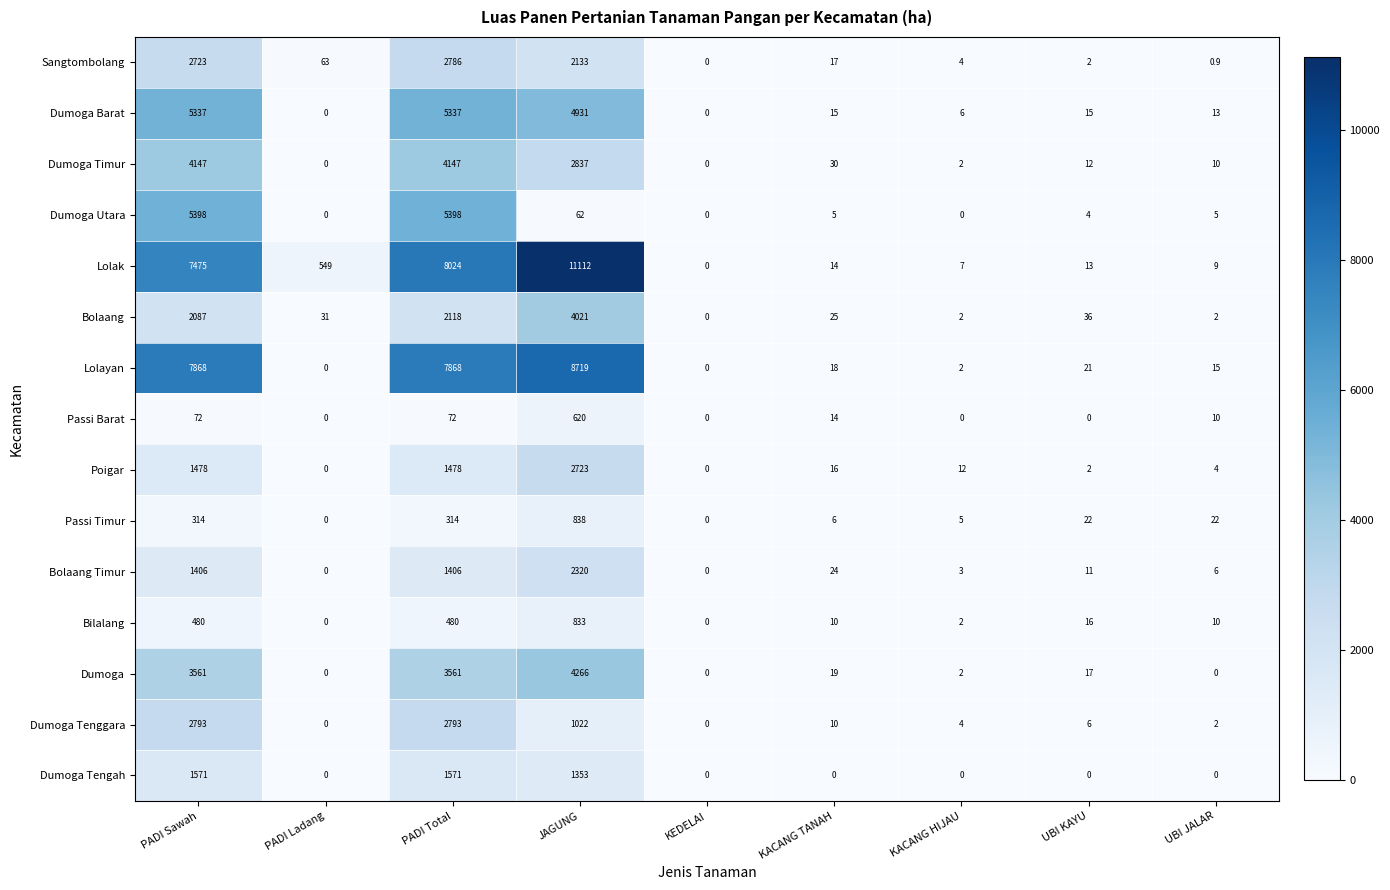

What is the maximum value for Dumoga Tengah?

1571.0